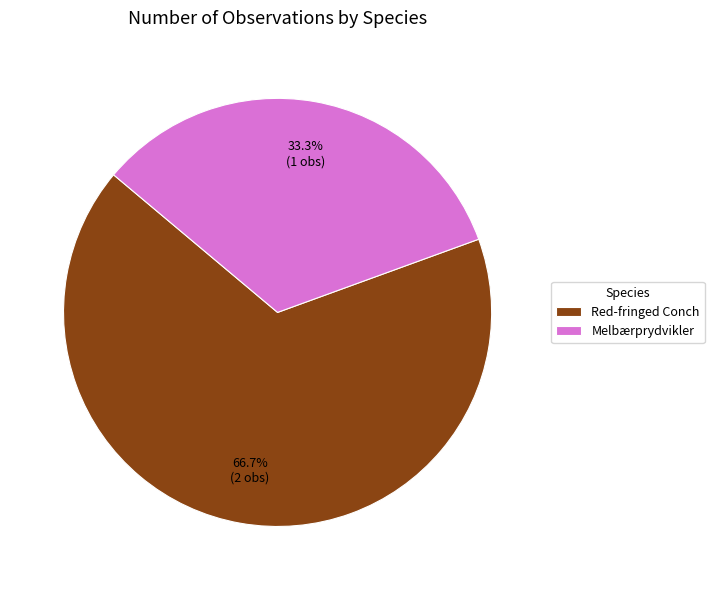

To the nearest percent, what is the difference between the Melbærprydvikler and Red-fringed Conch slice percentages?

33%